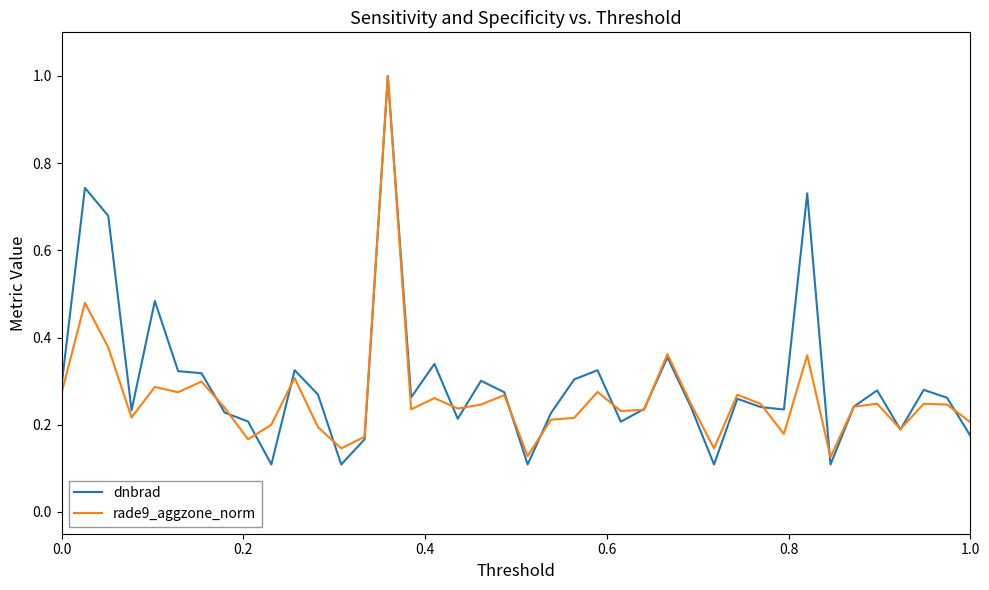

What is the highest value of the rade9_aggzone_norm series?

1.0